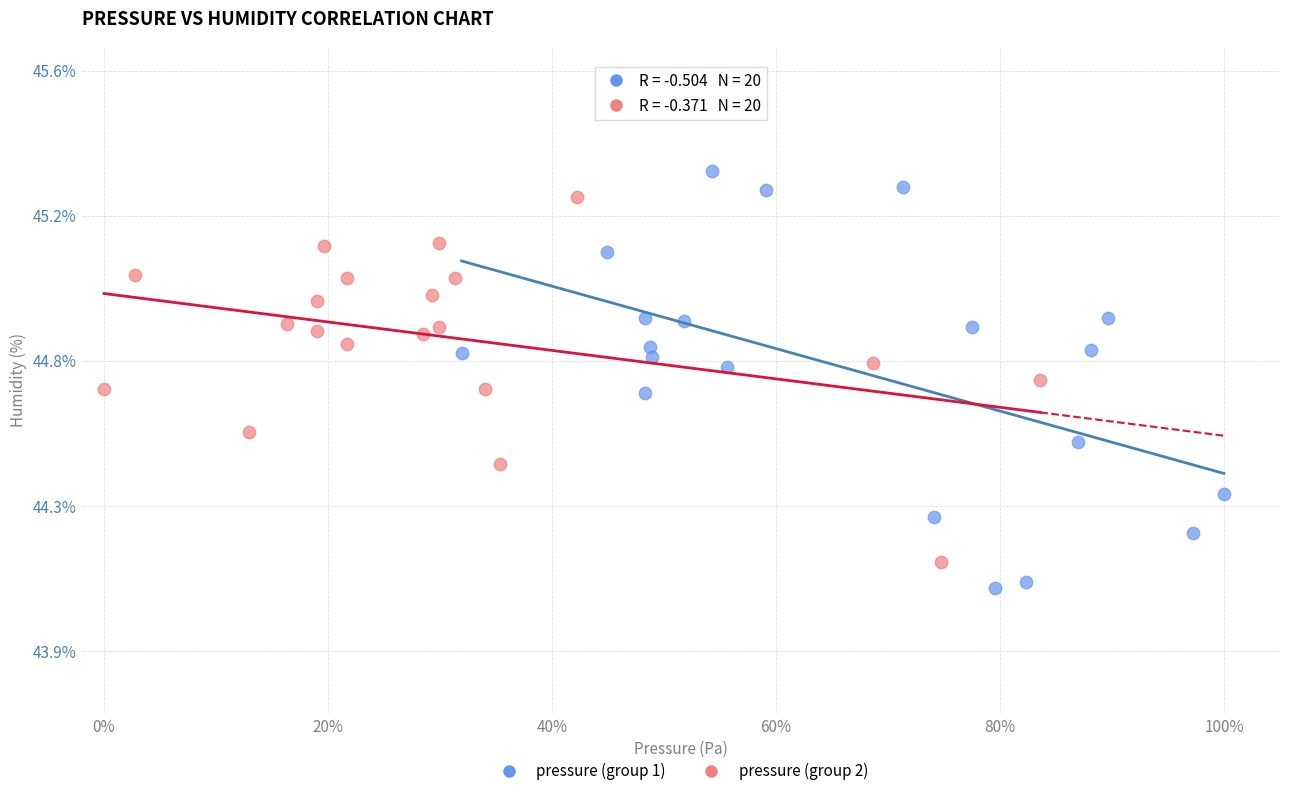

Which series has the largest Y range (max minus min)?

pressure (group 1)